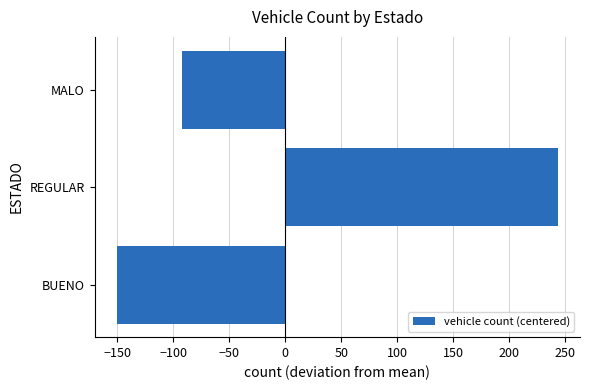

Reading bottom to top, extract all data points from this chart.

BUENO=-150.7	REGULAR=243.3	MALO=-92.7